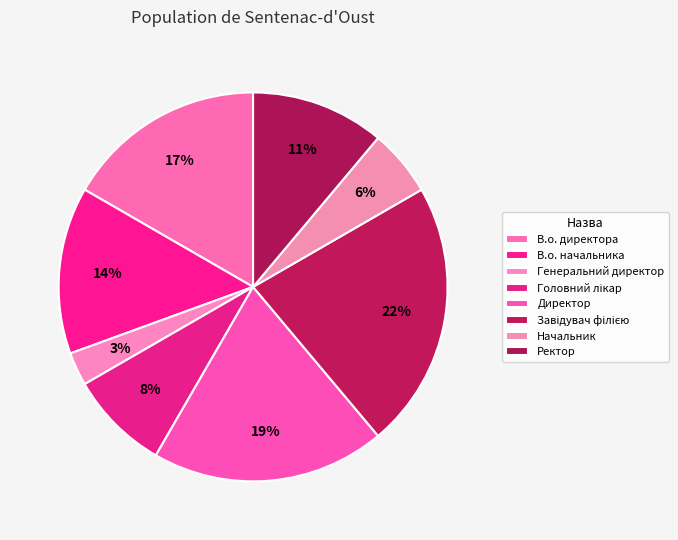

How many segments does this pie chart have?

8